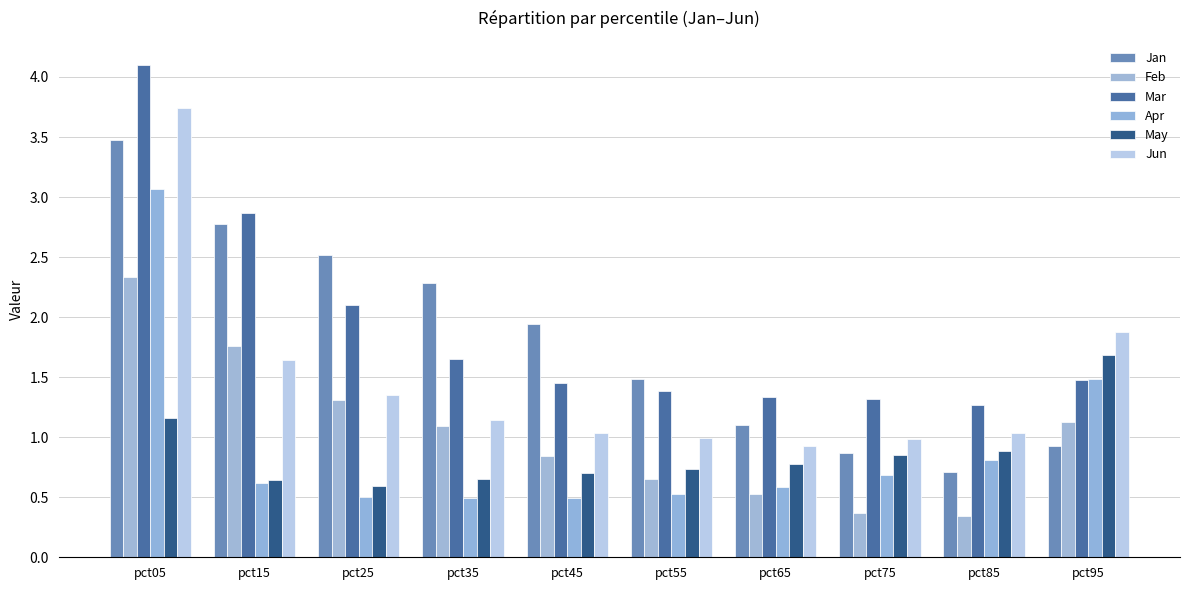

Reading left to right, list all the values displayed in this chart.

Jan: pct05=3.5	pct15=2.8	pct25=2.5	pct35=2.3	pct45=1.9	pct55=1.5	pct65=1.1	pct75=0.9	pct85=0.7	pct95=0.9
Feb: pct05=2.3	pct15=1.8	pct25=1.3	pct35=1.1	pct45=0.8	pct55=0.7	pct65=0.5	pct75=0.4	pct85=0.3	pct95=1.1
Mar: pct05=4.1	pct15=2.9	pct25=2.1	pct35=1.6	pct45=1.4	pct55=1.4	pct65=1.3	pct75=1.3	pct85=1.3	pct95=1.5
Apr: pct05=3.1	pct15=0.6	pct25=0.5	pct35=0.5	pct45=0.5	pct55=0.5	pct65=0.6	pct75=0.7	pct85=0.8	pct95=1.5
May: pct05=1.2	pct15=0.6	pct25=0.6	pct35=0.7	pct45=0.7	pct55=0.7	pct65=0.8	pct75=0.9	pct85=0.9	pct95=1.7
Jun: pct05=3.7	pct15=1.6	pct25=1.3	pct35=1.1	pct45=1.0	pct55=1.0	pct65=0.9	pct75=1.0	pct85=1.0	pct95=1.9